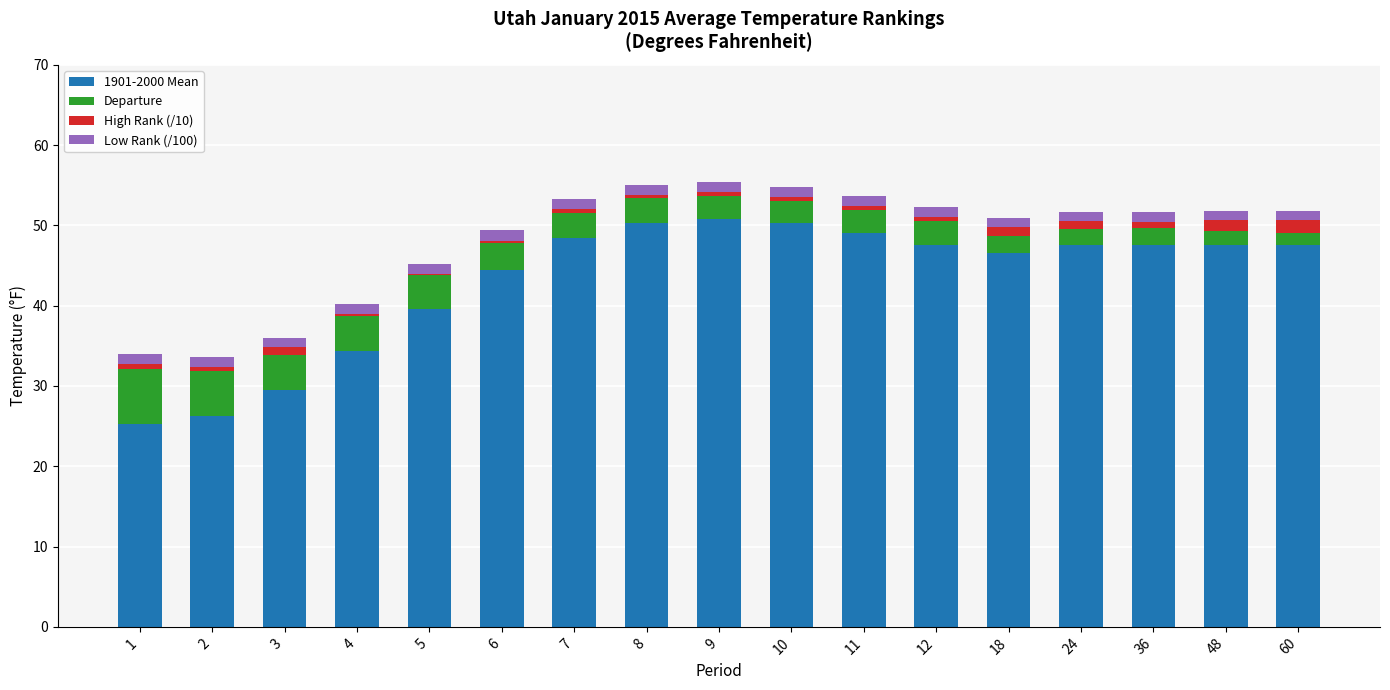

What is the approximate value of Departure at 11?

2.8